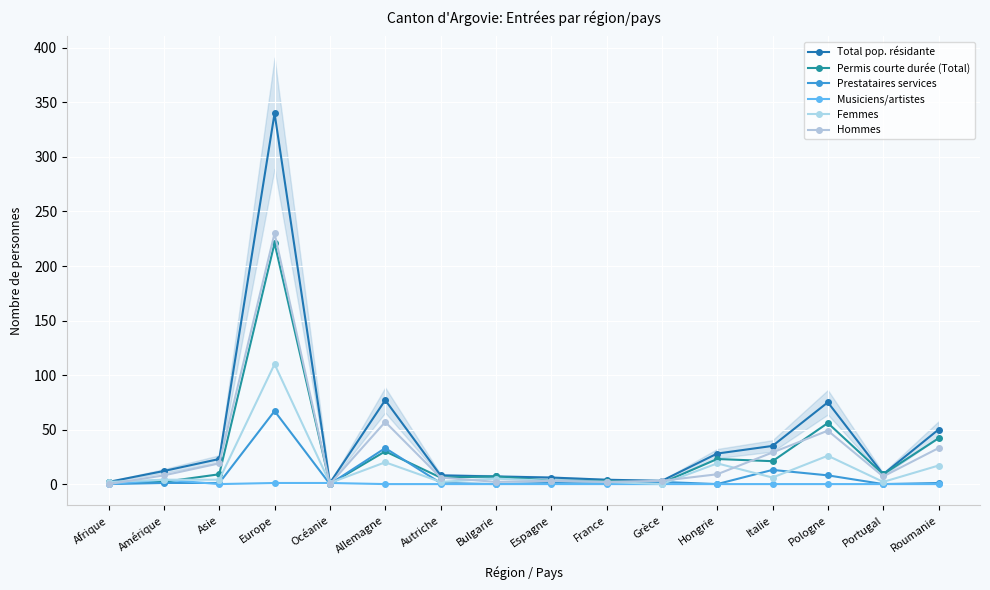

What is the total value across all series at Espagne?

16